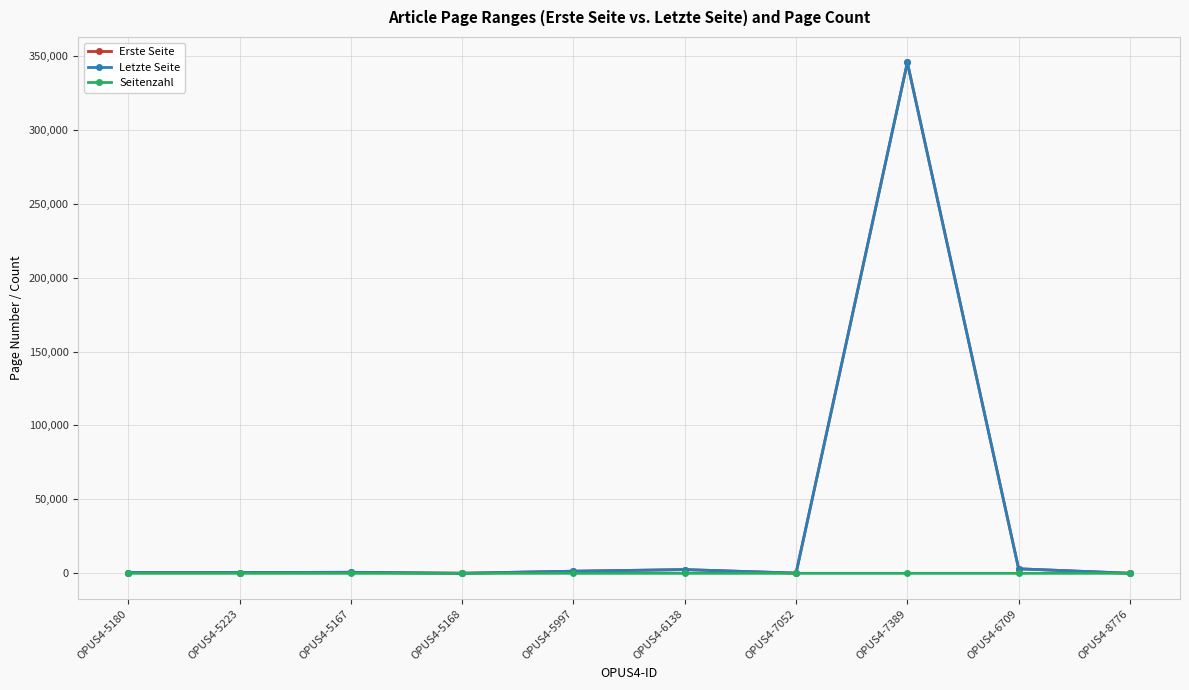

At which category is the sum across all series the highest?

OPUS4-7389